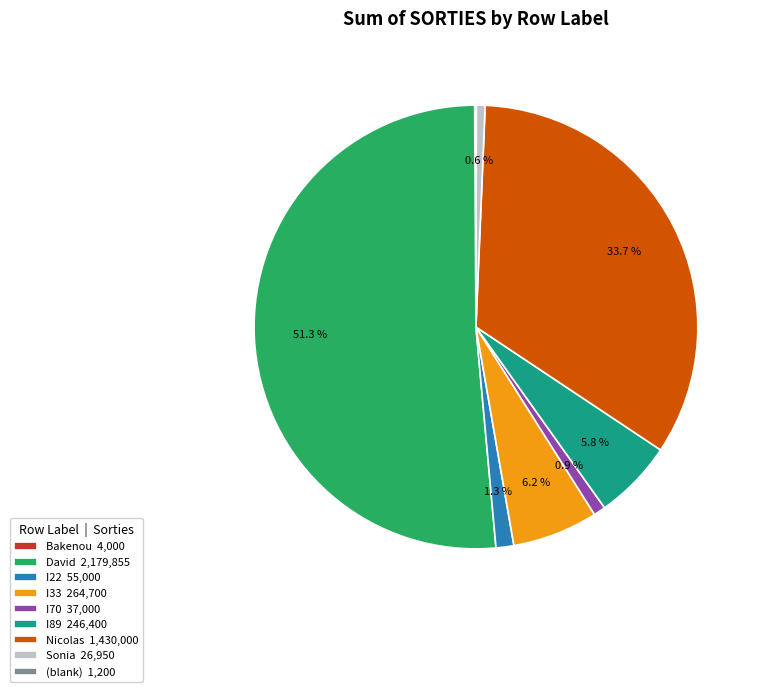

To the nearest percent, what is the combined percentage of Nicolas and I70?

35%